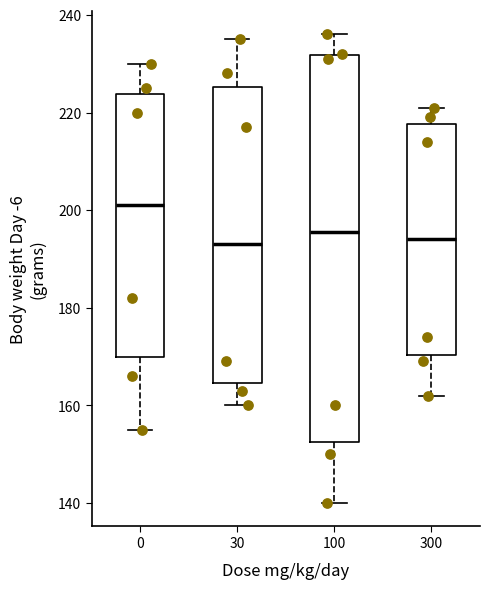

Where does the lower whisker of the box at x = 30 end on the y-axis? The values are not printed on the chart, so give them approximately, as read against the axis.

160